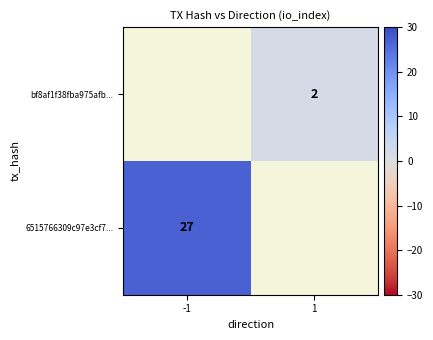

Is the value of 6515766309c97e3cf7... at -1 greater than the value of bf8af1f38fba975afb... at 1?

Yes